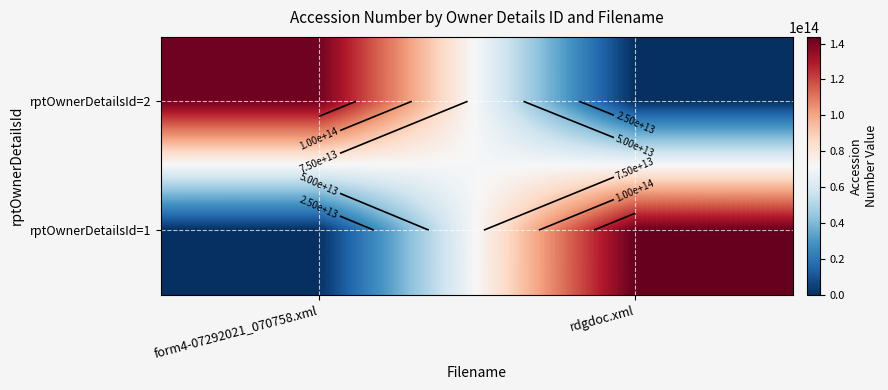

True or false: rptOwnerDetailsId=1 has a value of -49166575010454 at form4-07292021_070758.xml.

False